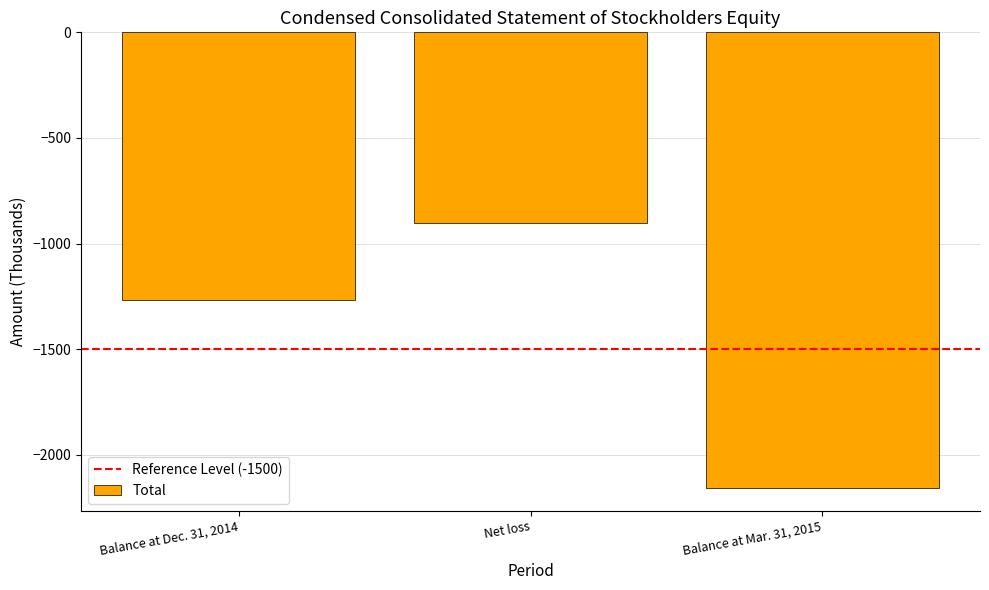

Read the value at Balance at Mar. 31, 2015.

-2156